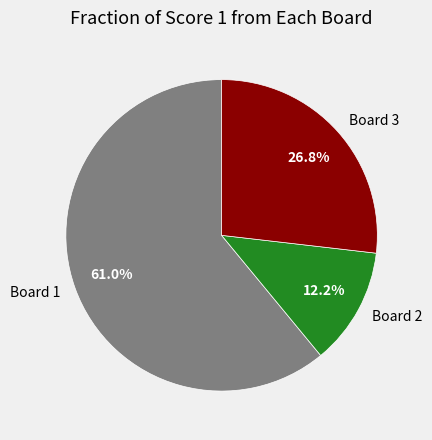

What is the largest slice in the pie chart?

Board 1